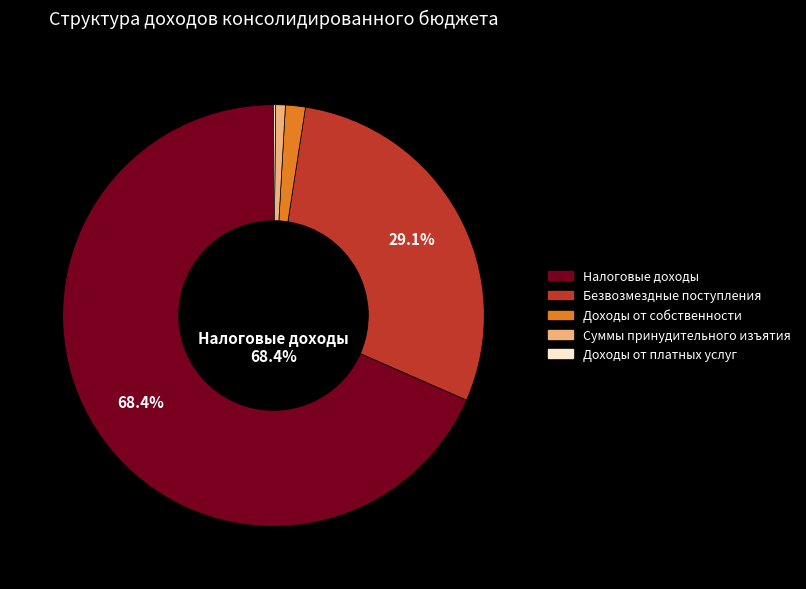

Which slice is the largest?

Налоговые доходы